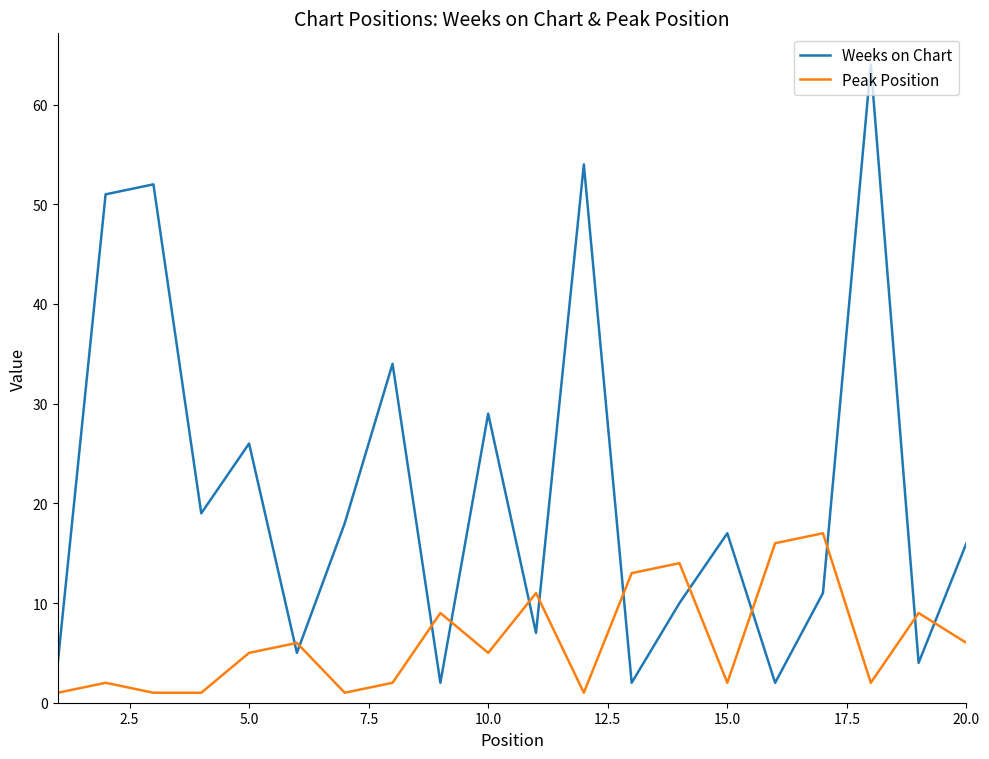

What are all the series names shown in the legend?

Weeks on Chart, Peak Position